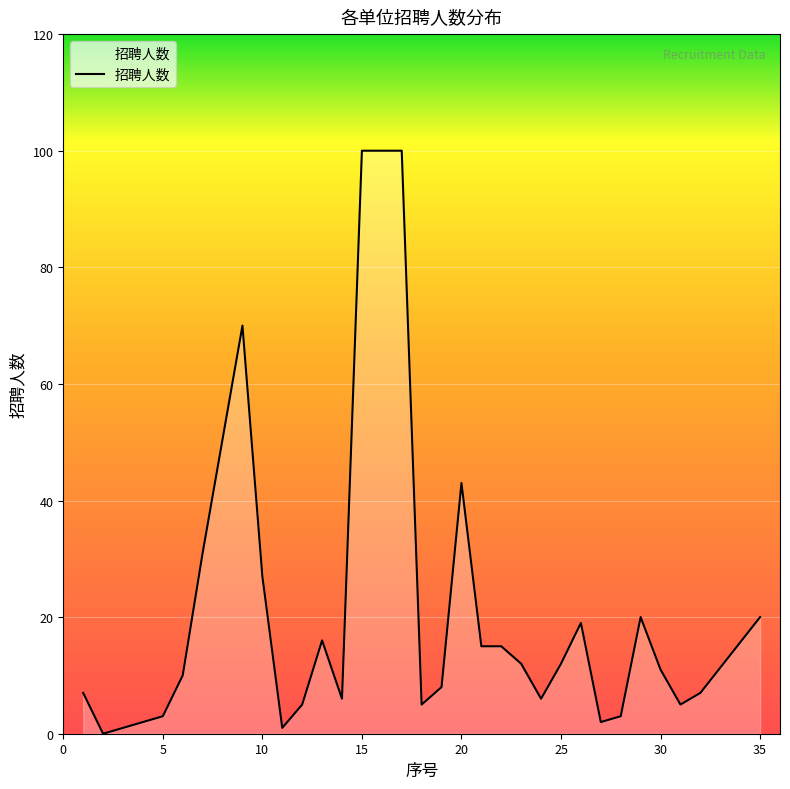

Reading right to left, what are all the values shown in this chart?

20	7	5	11	20	3	2	19	12	6	12	15	15	43	8	5	100	100	100	6	16	5	1	27	70	31	10	3	0	7